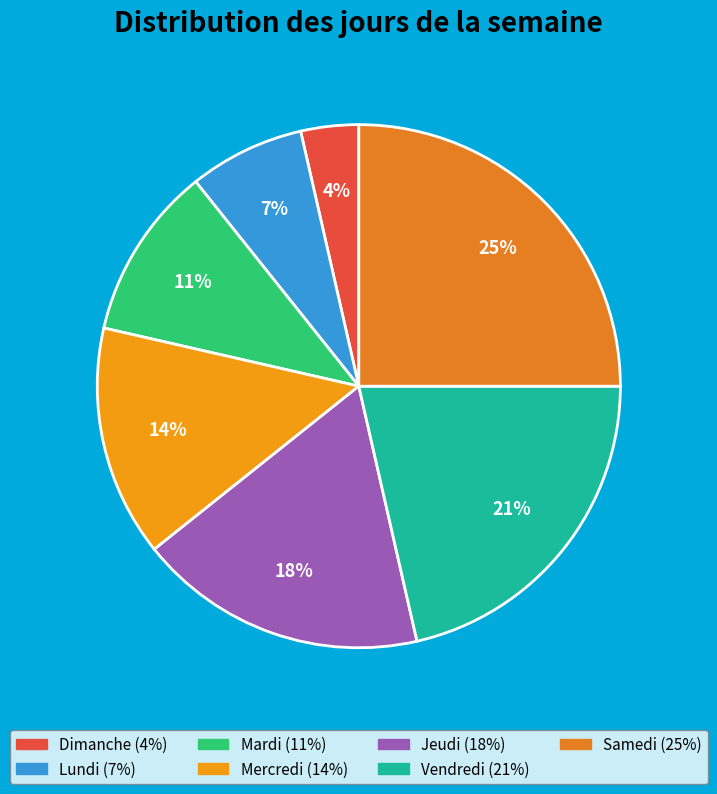

Which category has the smallest portion of the pie?

Dimanche